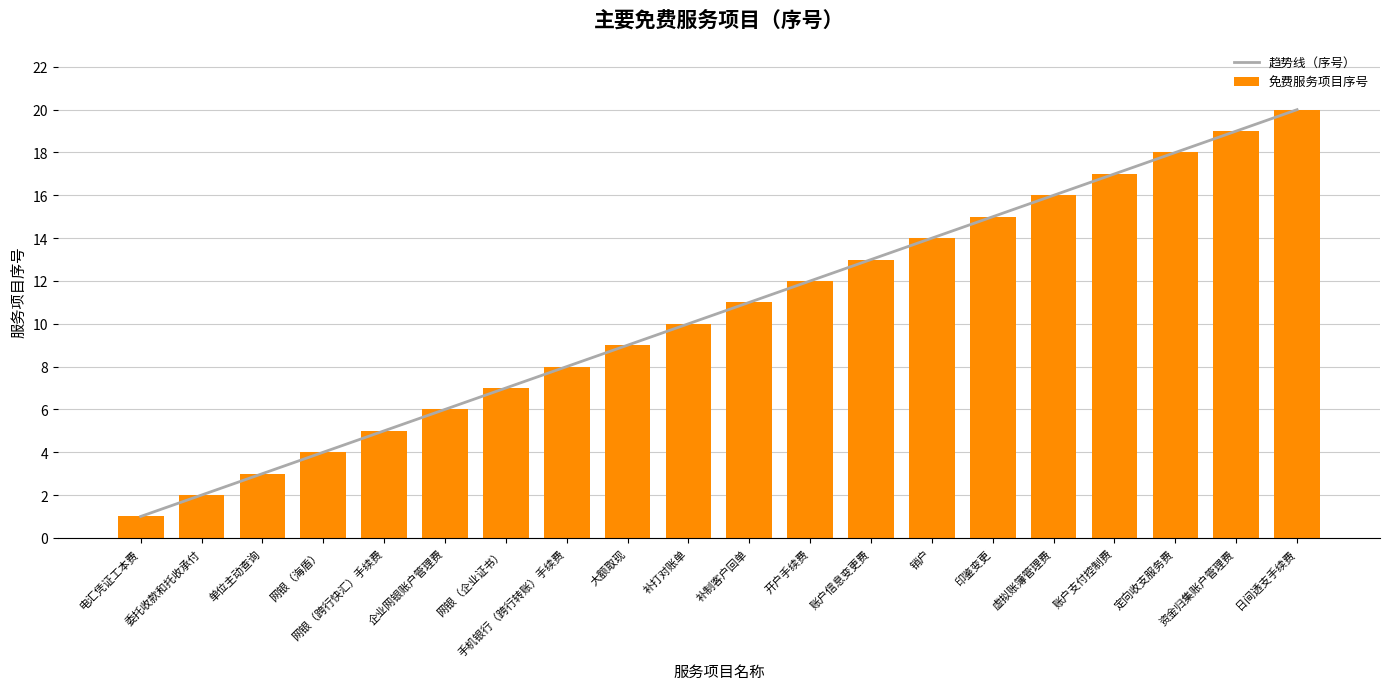

What is the label of the 1st bar from the right?

日间透支手续费